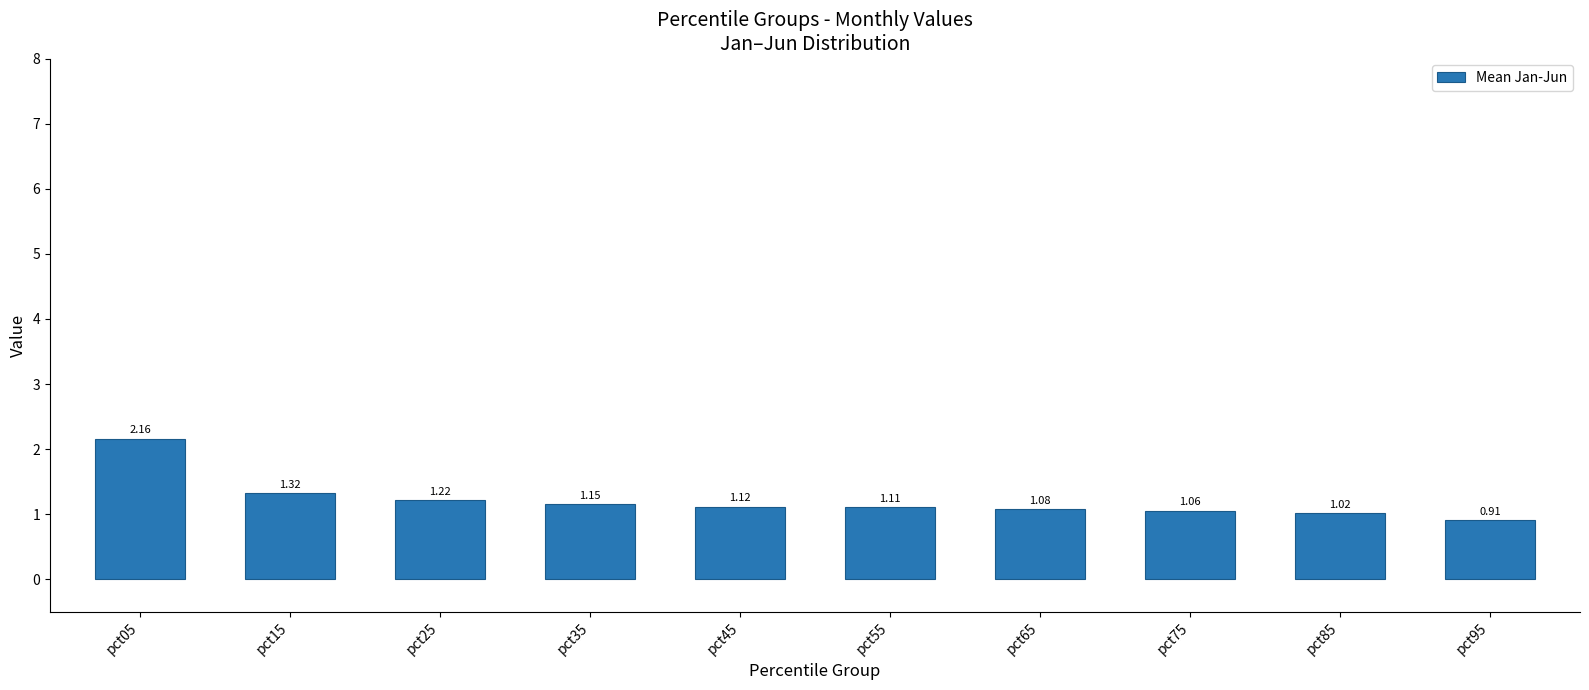

Is it true that the value at pct75 is 1.5?

False